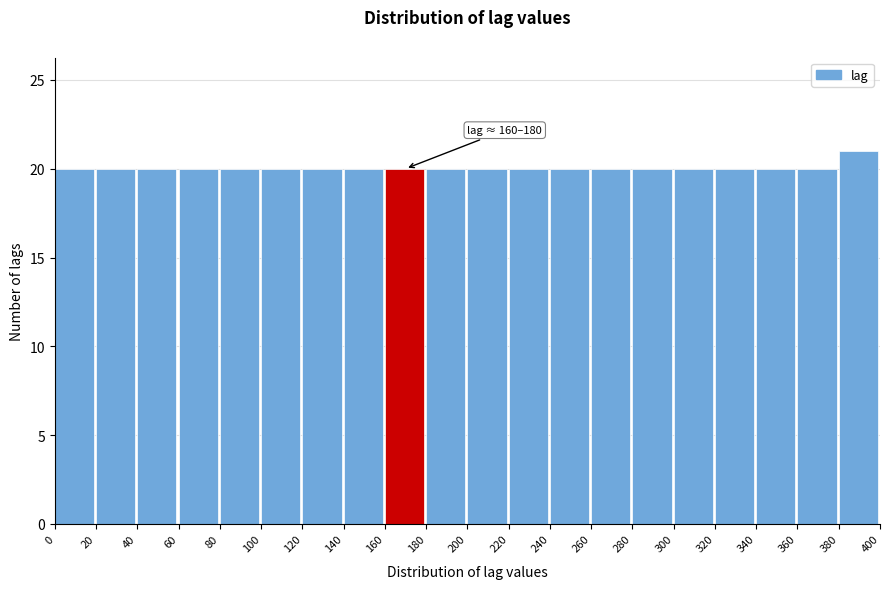

Which range on the x-axis has the tallest bar?

380 to 400